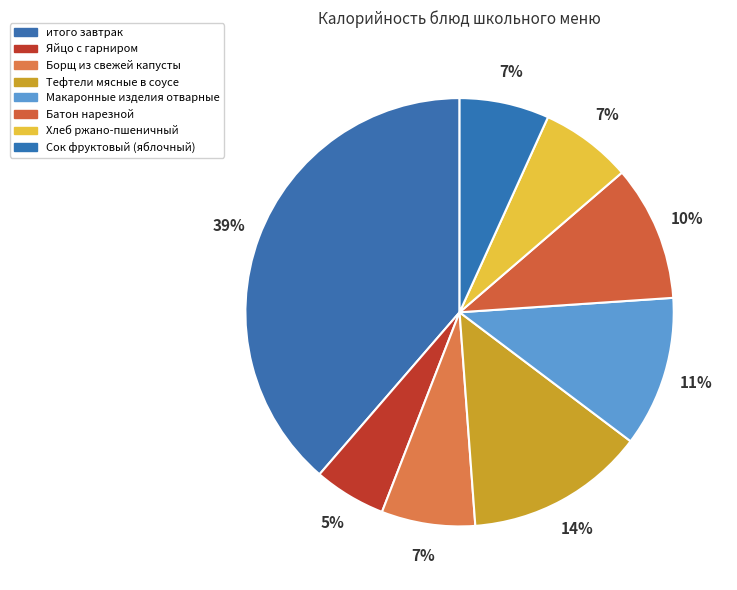

What portion of the pie excludes Тефтели мясные в соусе?

86.5%